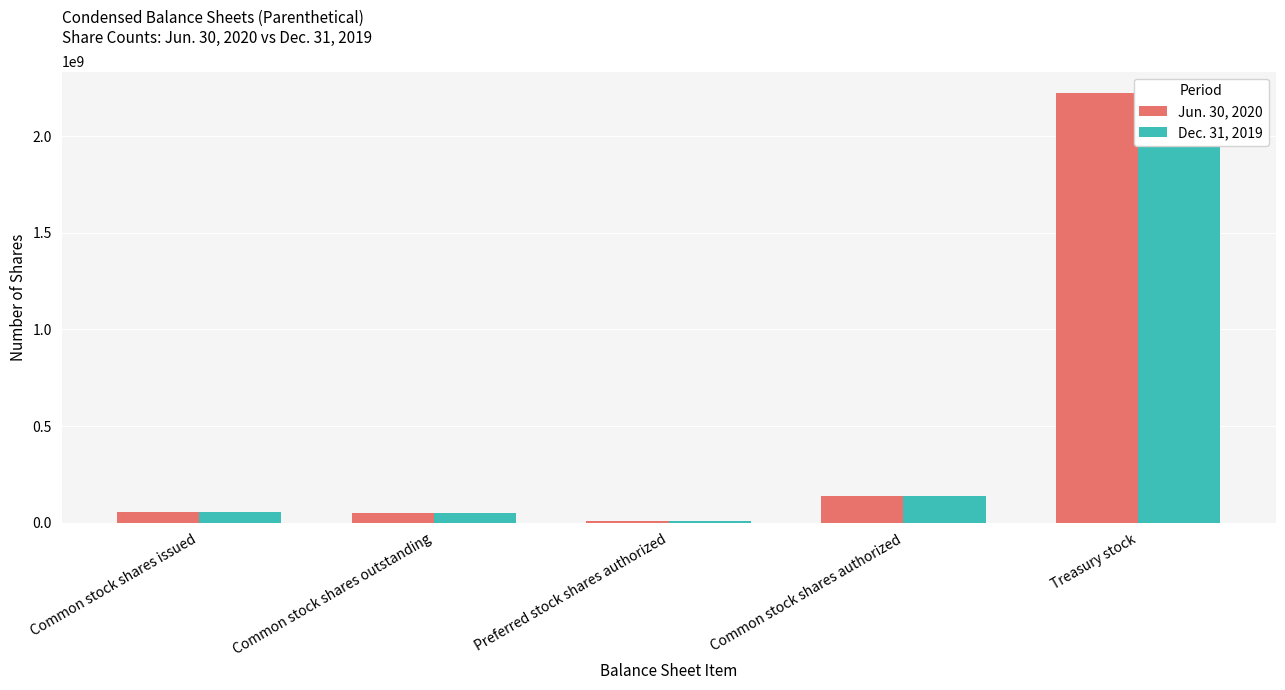

At which label does Jun. 30, 2020 reach its peak?

Treasury stock